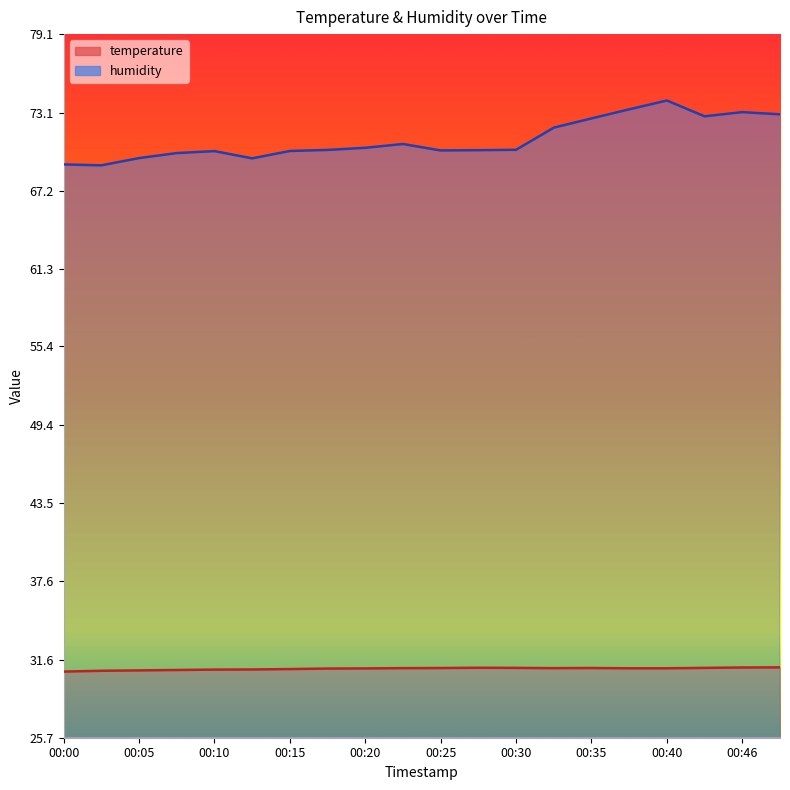

True or false: humidity has more than 0 interior local peaks.

True